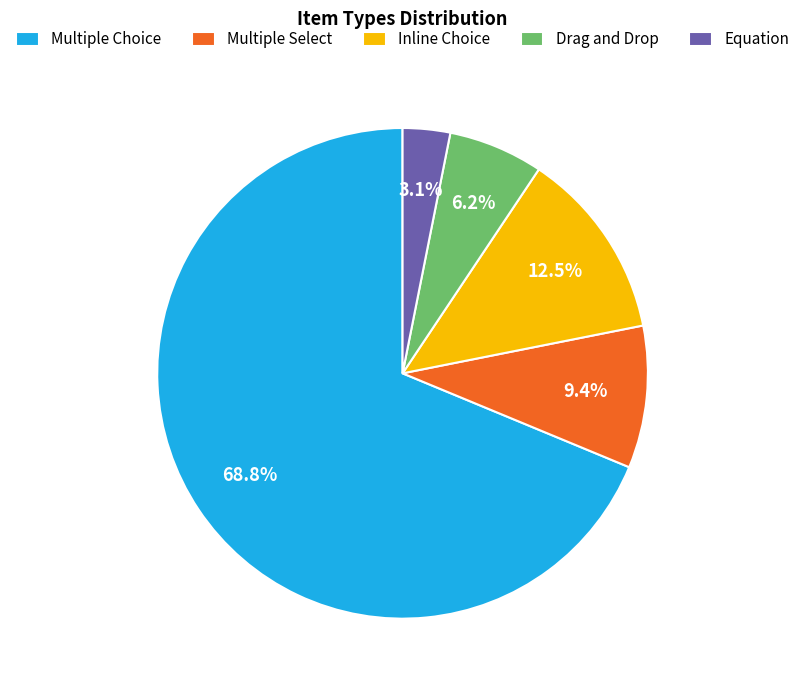

Approximately how many times larger is the value at Equation compared to Multiple Select?

0.3